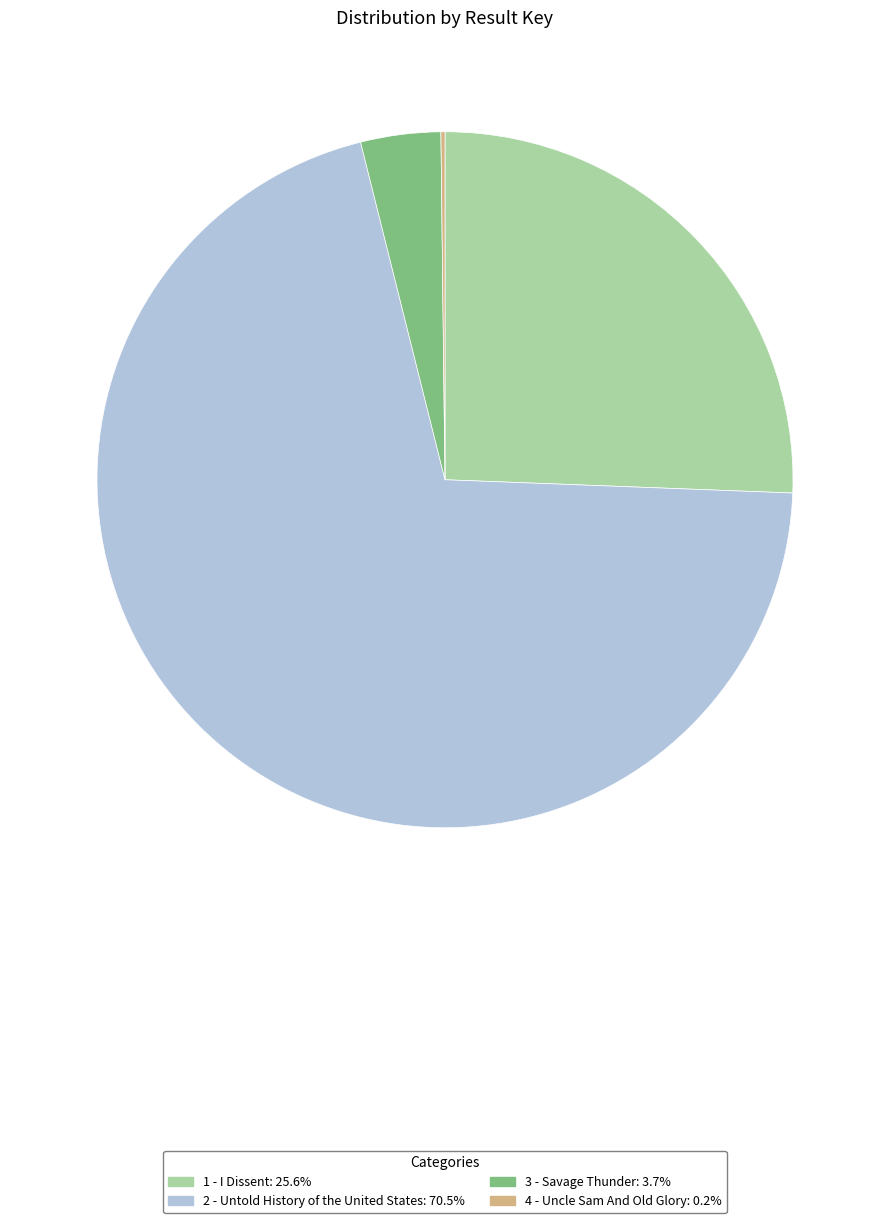

Which category has the biggest portion of the pie?

2 - Untold History of the United States